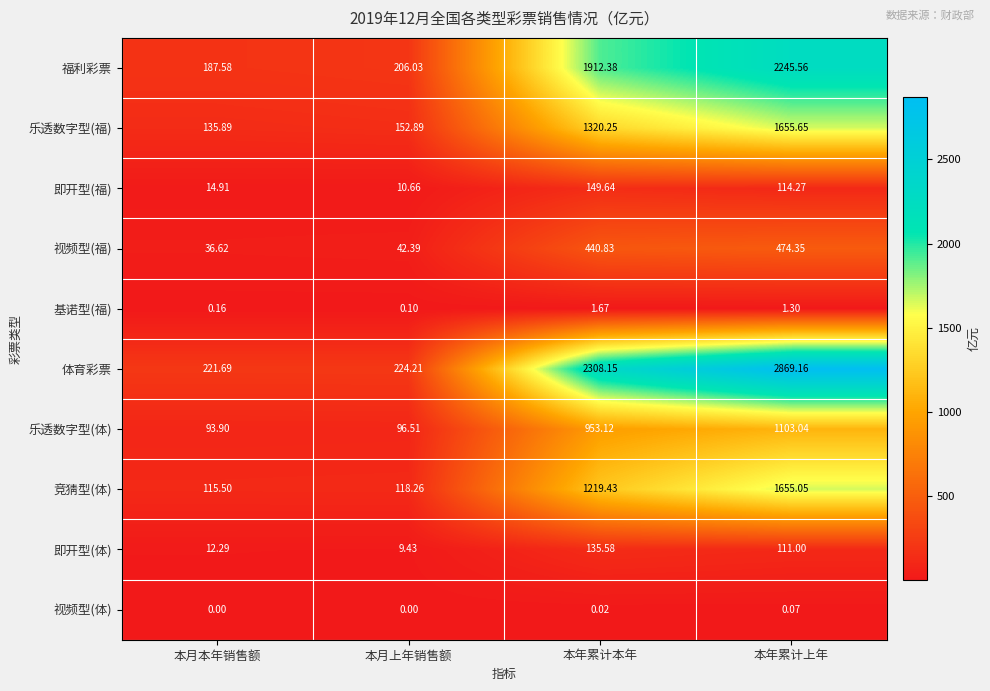

At which label does 福利彩票 first exceed 1912?

本年累计本年